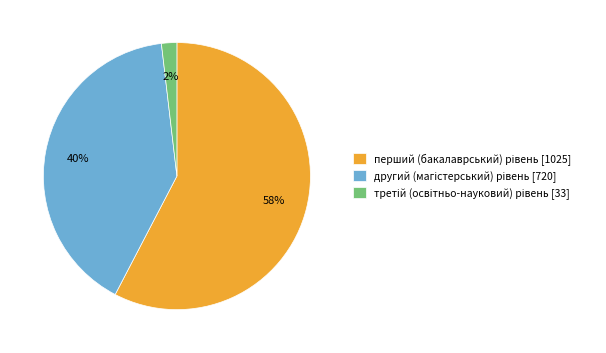

To the nearest percent, what is the average slice percentage?

33%